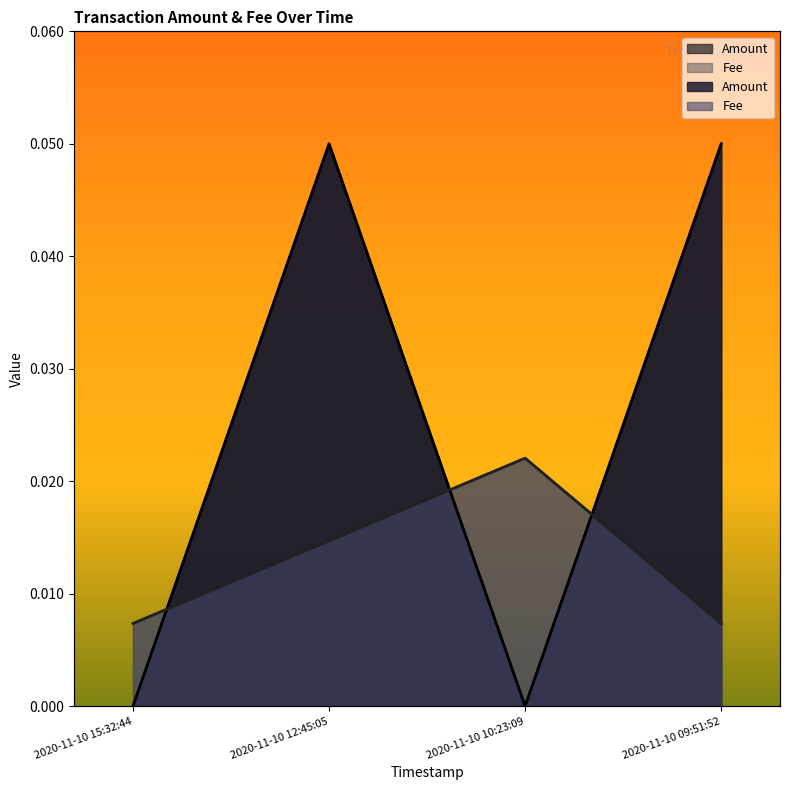

Which series has the widest spread of values?

Amount